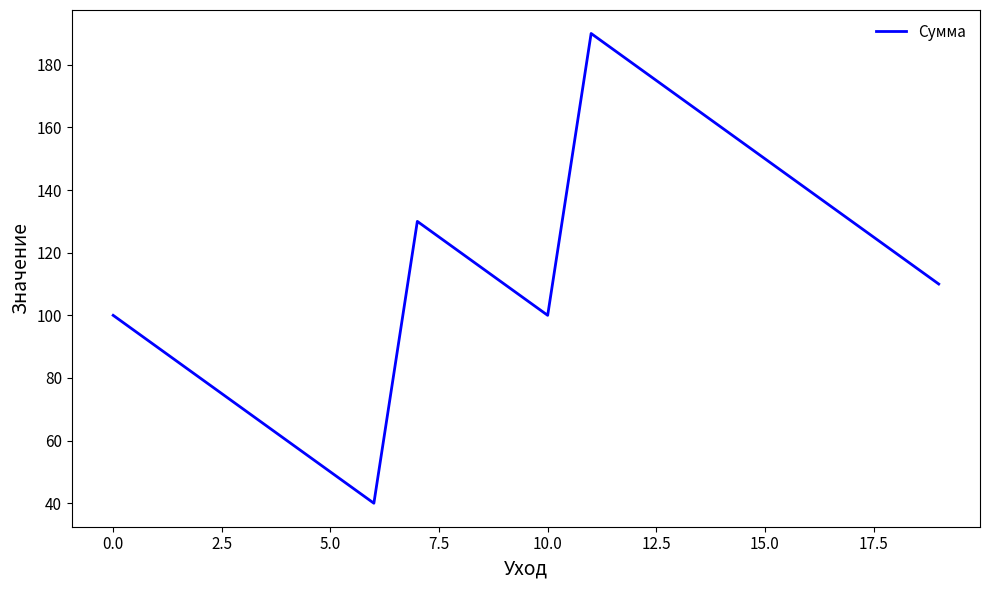

What is the smallest value displayed?

40